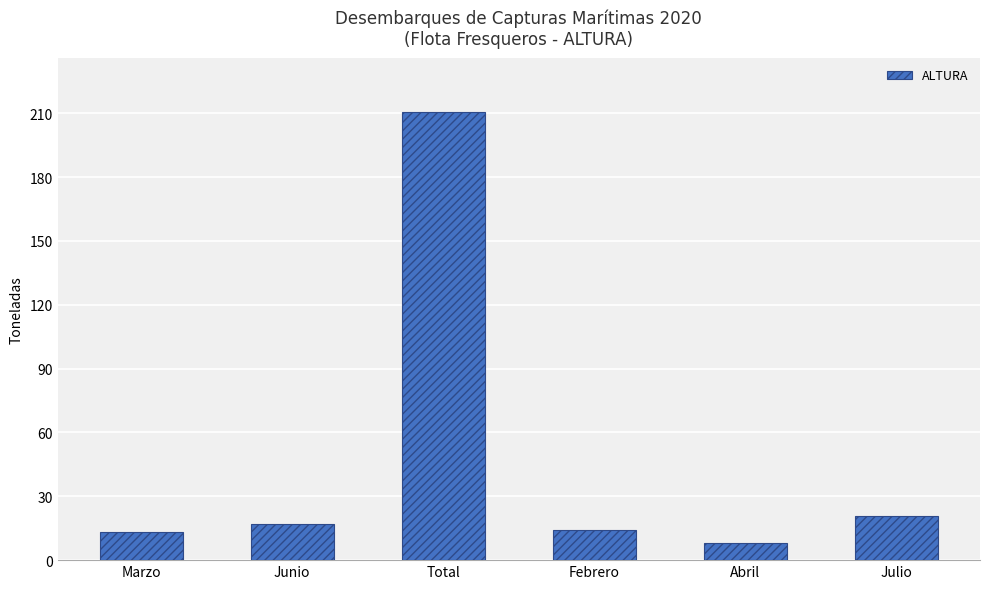

Reading right to left, extract all data points from this chart.

Julio=20940.1	Abril=7885.7	Febrero=14316.8	Total=210610.6	Junio=17030.1	Marzo=13374.6